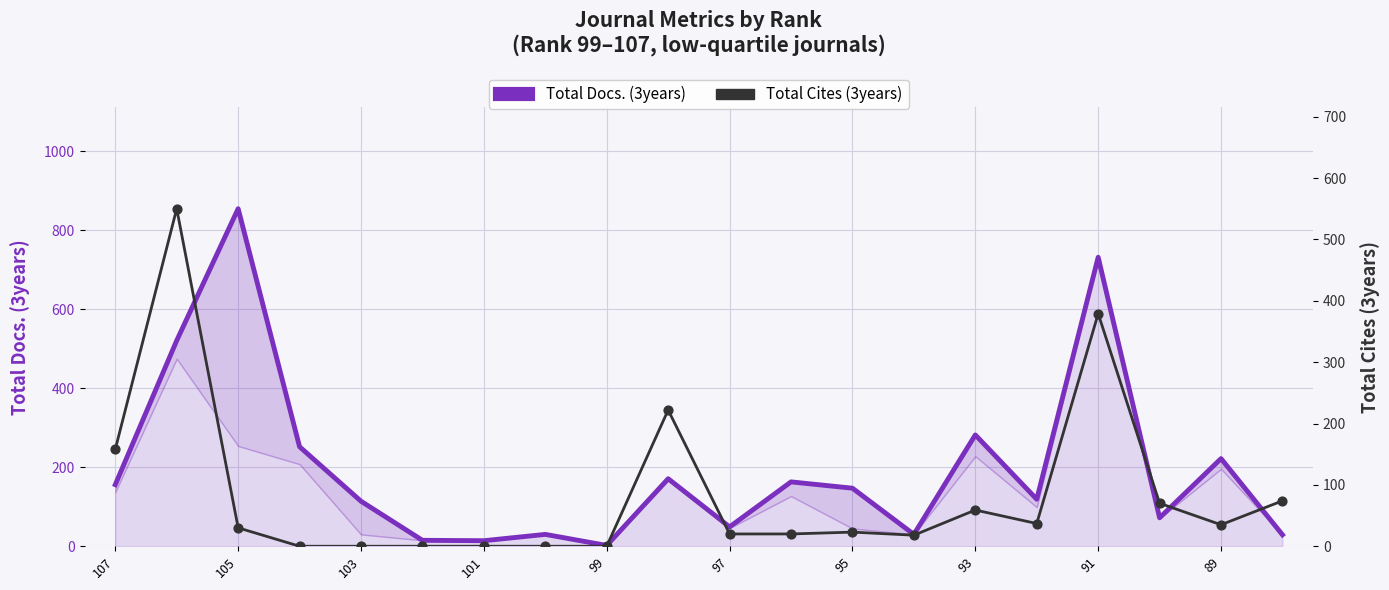

Is the value of Total Cites (3years) at 103 greater than the value of Total Docs. (3years) at 105?

No